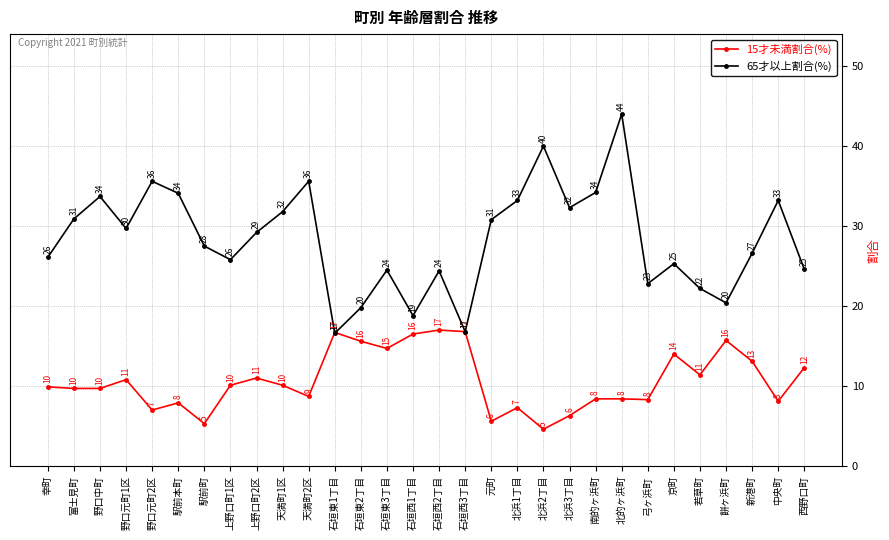

What is the approximate value of 15才未満割合(%) at 石垣東3丁目?

14.7